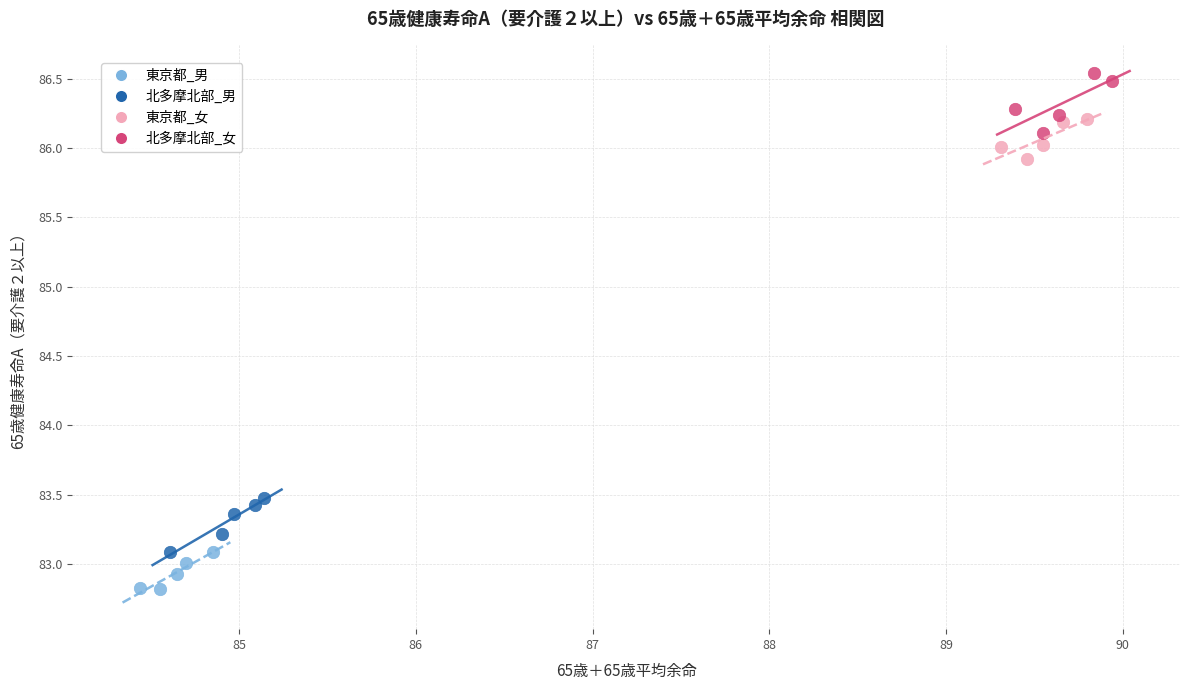

Which series contains the lowest Y value?

東京都_男